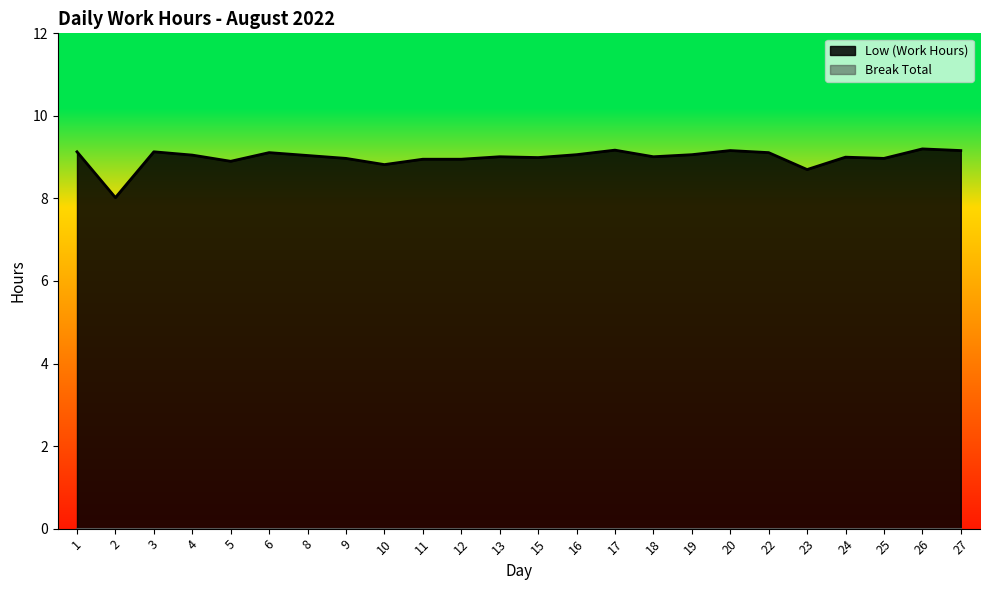

What is the change in value from 4 to 17?

+0.1